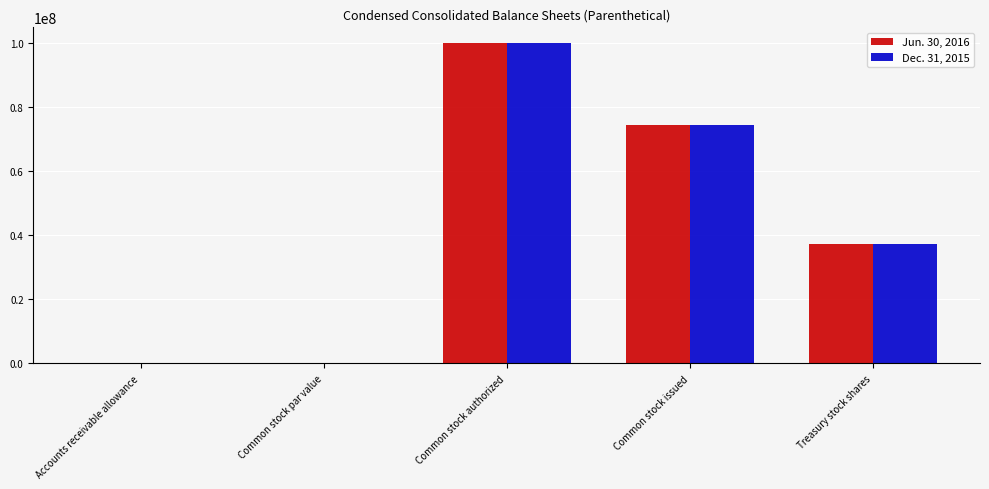

What is the maximum value shown in the chart?

100000000.0